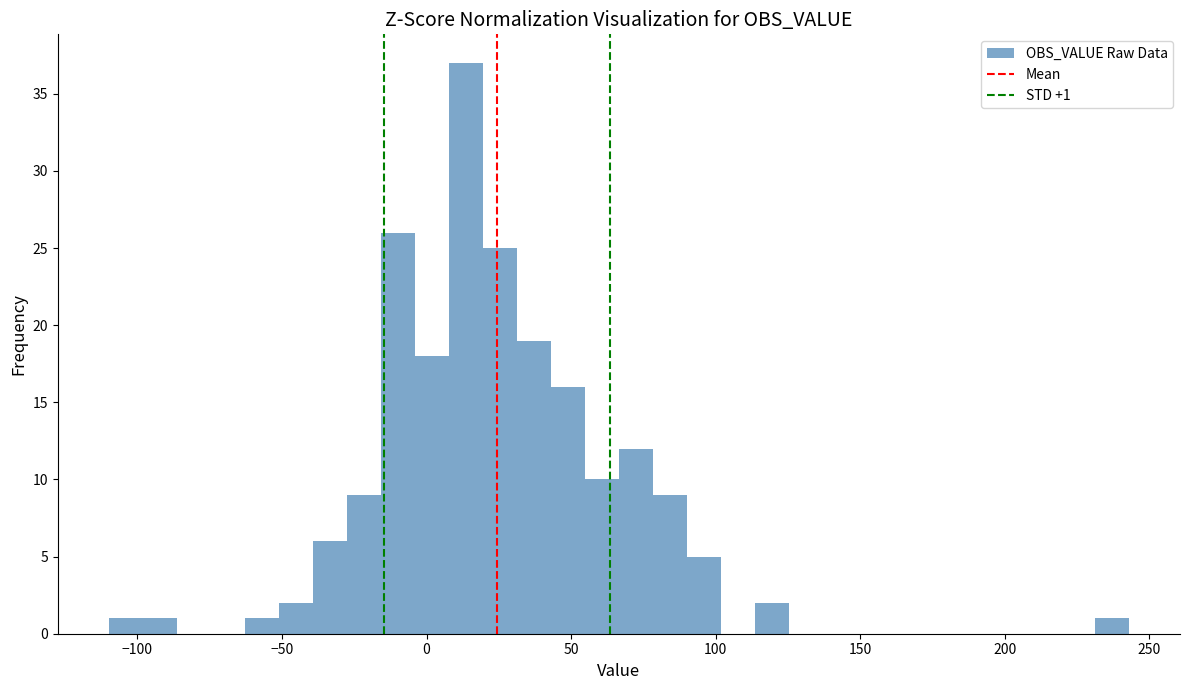

Around what value on the x-axis is the tallest bar? Give the approximate position of its centre, as read against the axis.

15